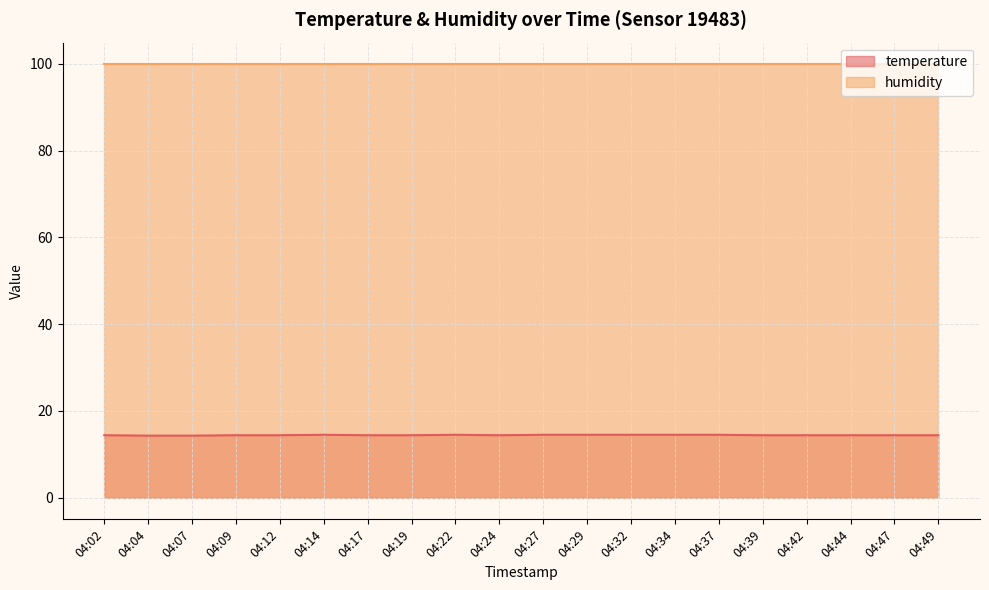

Is it true that the value at 04:29 is 14.5?

True